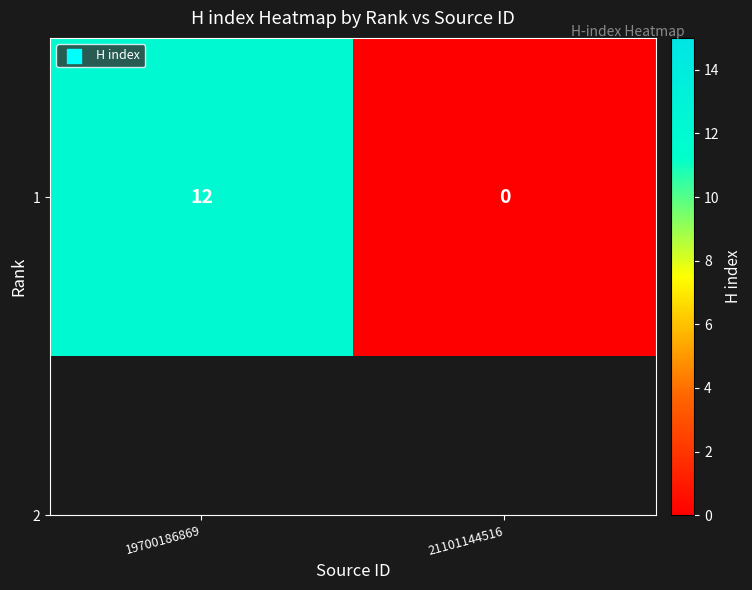

Reading left to right, extract all data points from this chart.

12	0